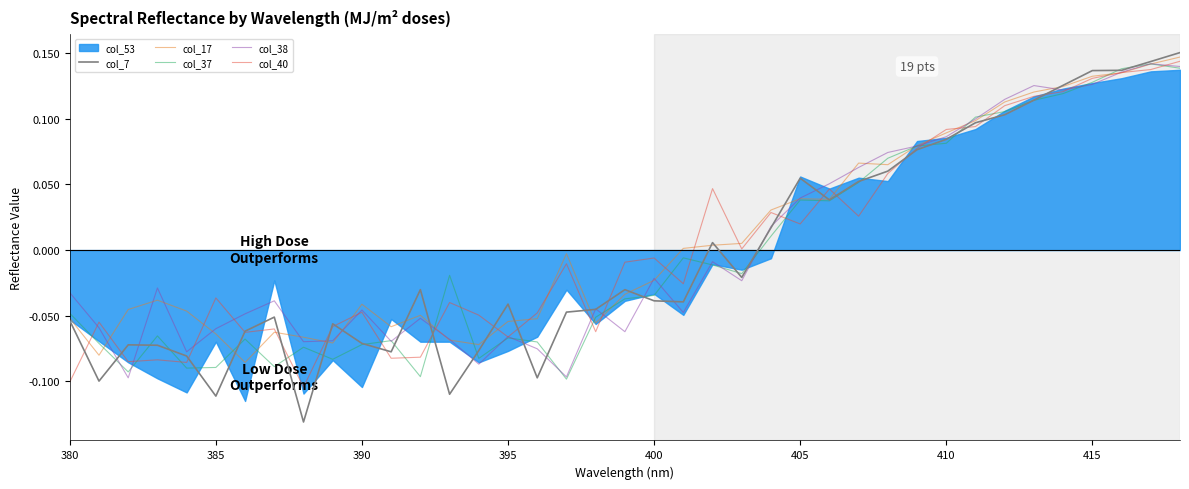

How many data points in col_40 are less than 0?

22